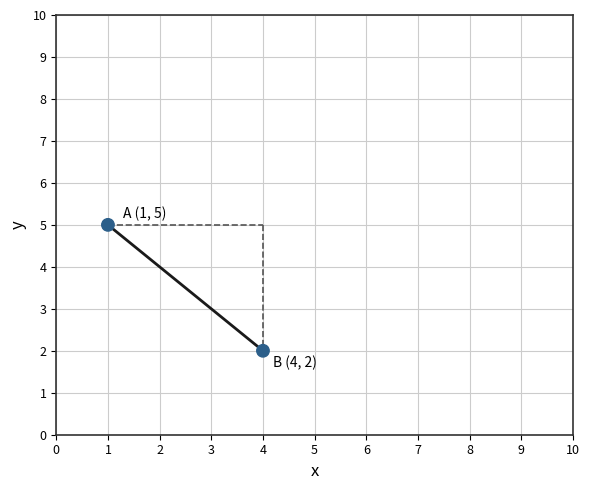

What is the average Y value?

4